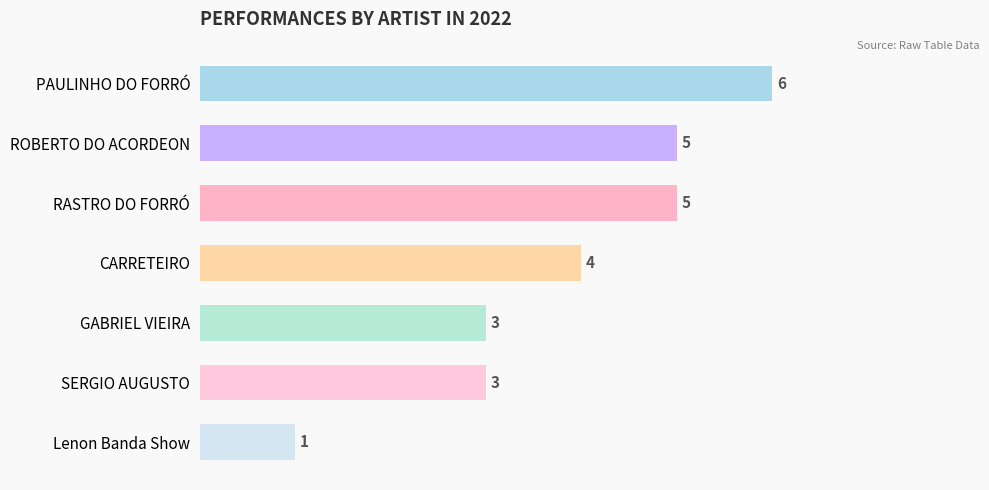

What position from the left is GABRIEL VIEIRA?

5